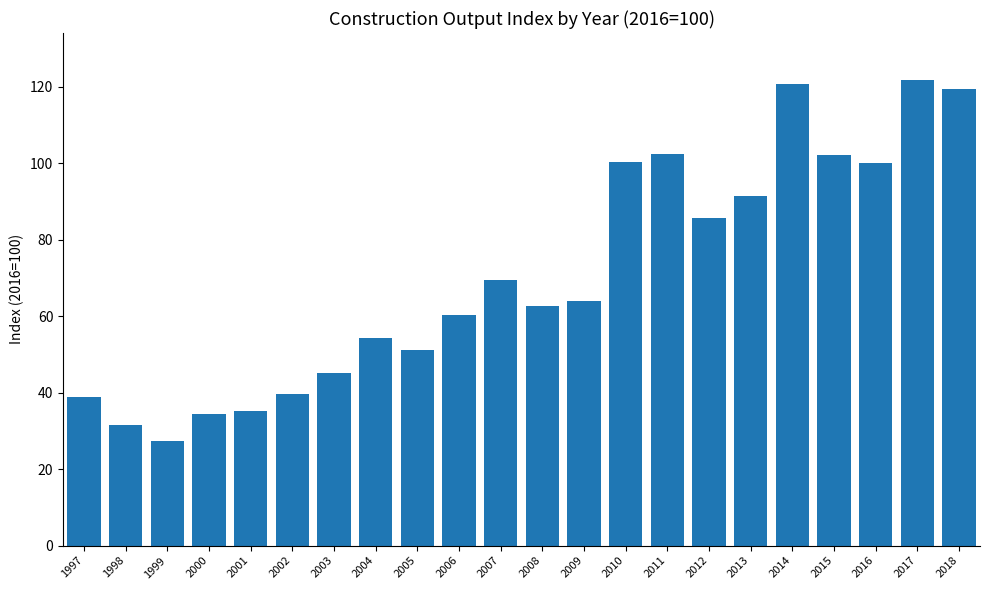

What is the value of the 4th bar from the left?

34.3